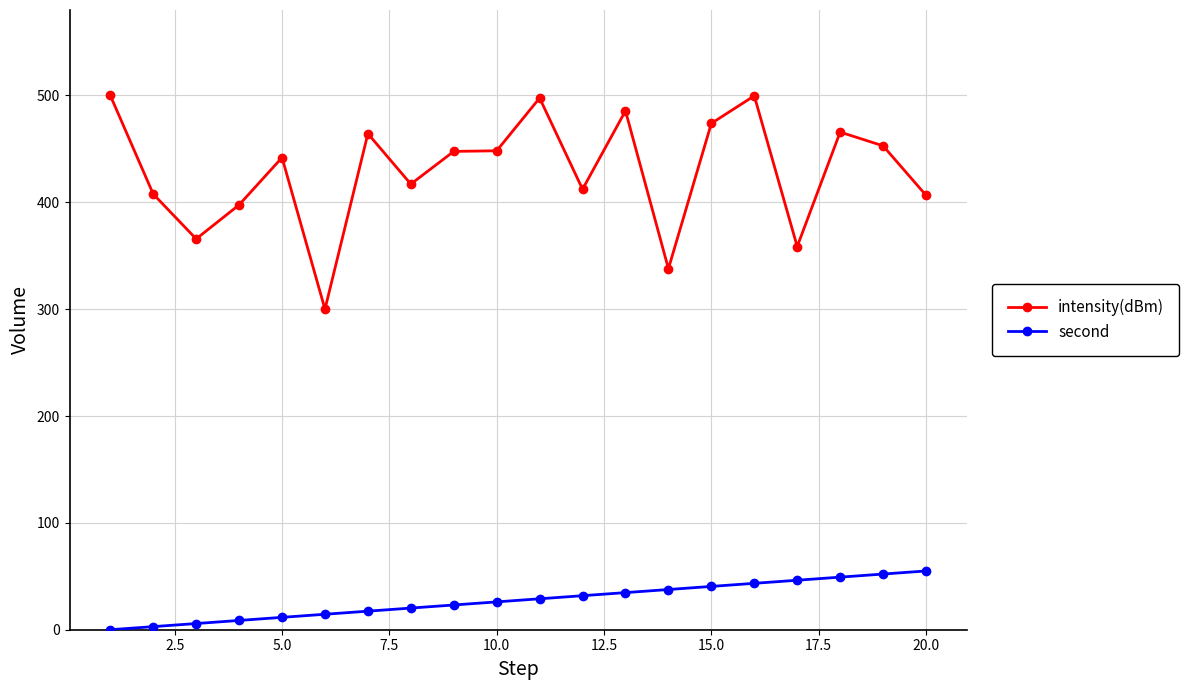

True or false: intensity(dBm) and second intersect in this chart.

False